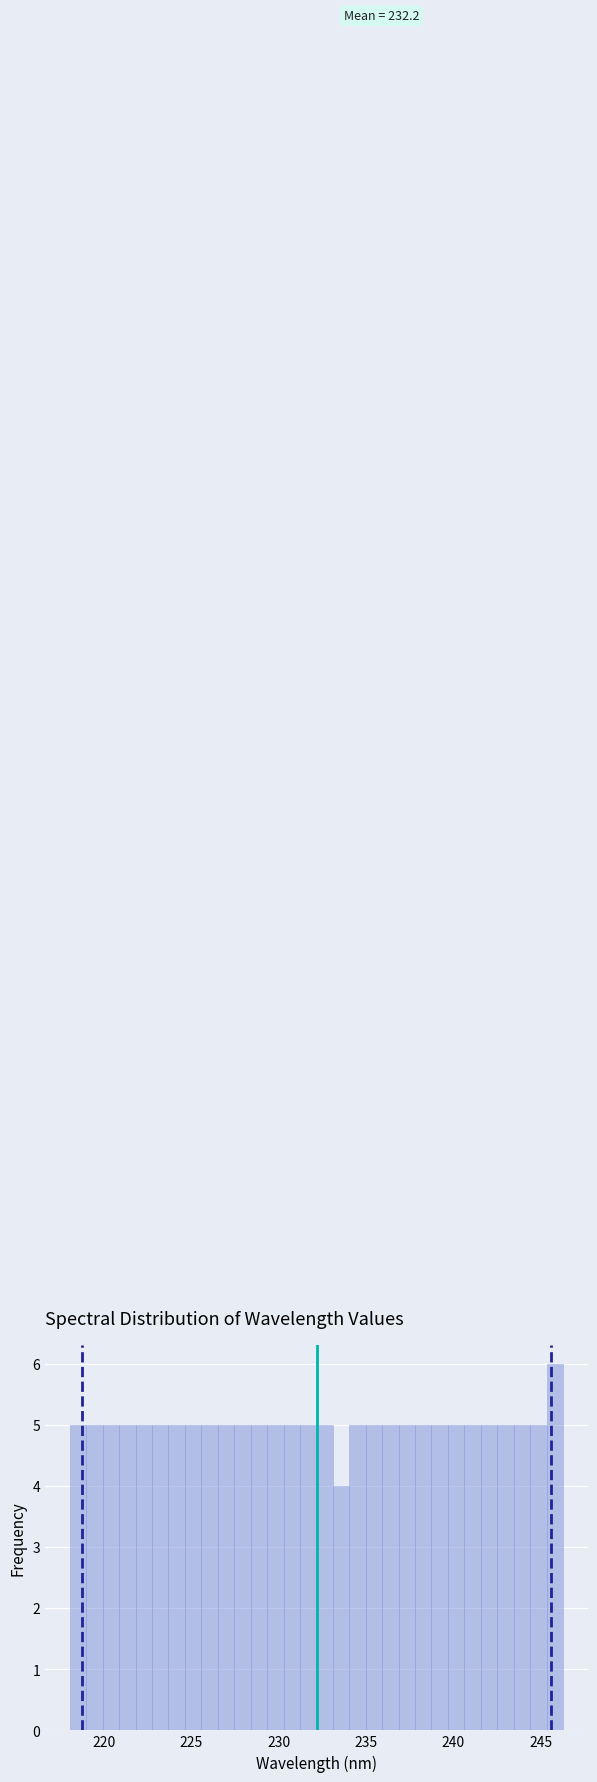

Read against the x-axis, roughly where is the centre of the tallest bar?

246.0